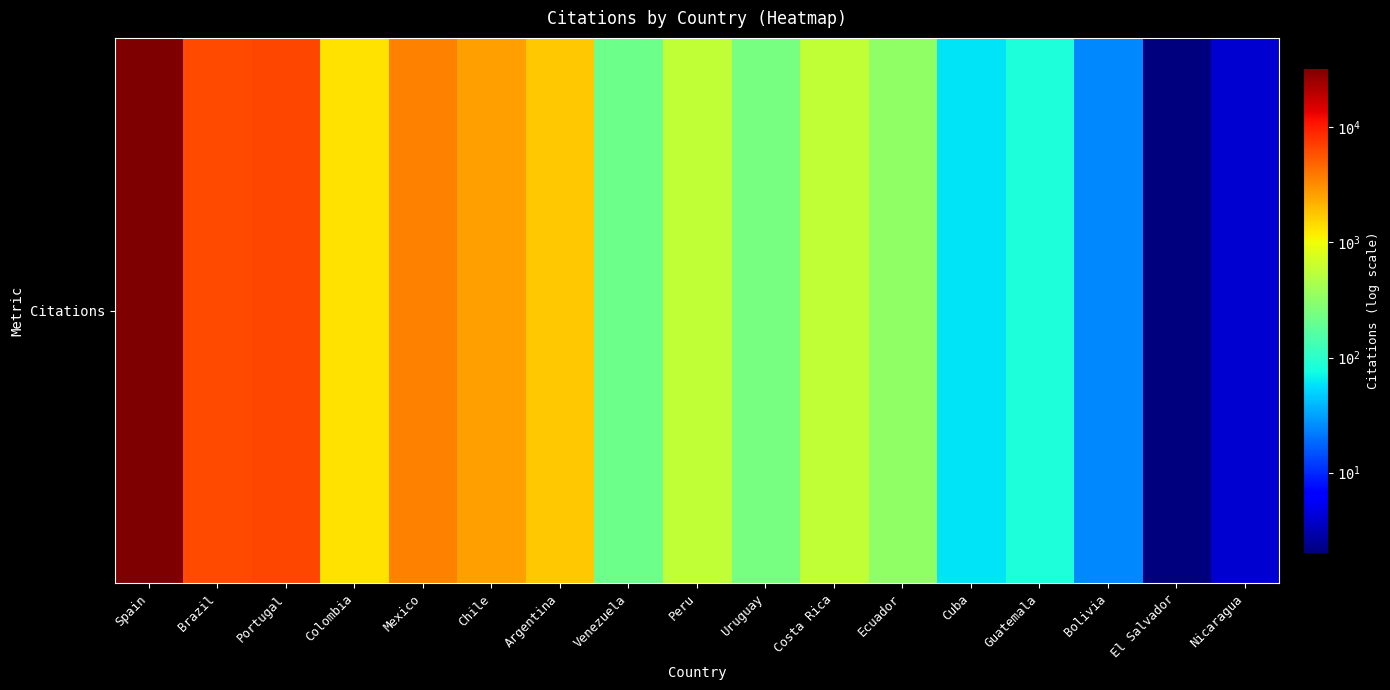

At which category does the chart reach its peak across all series?

Spain